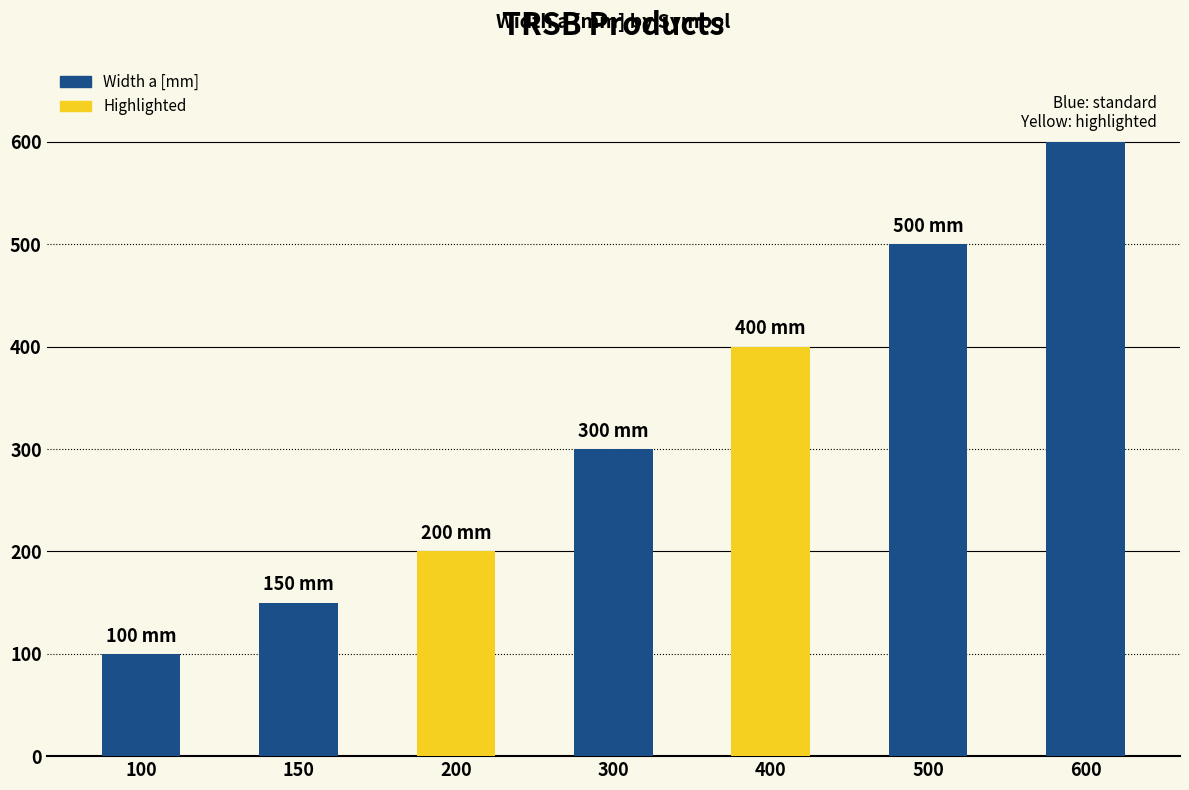

Which category has the highest value across all series?

600